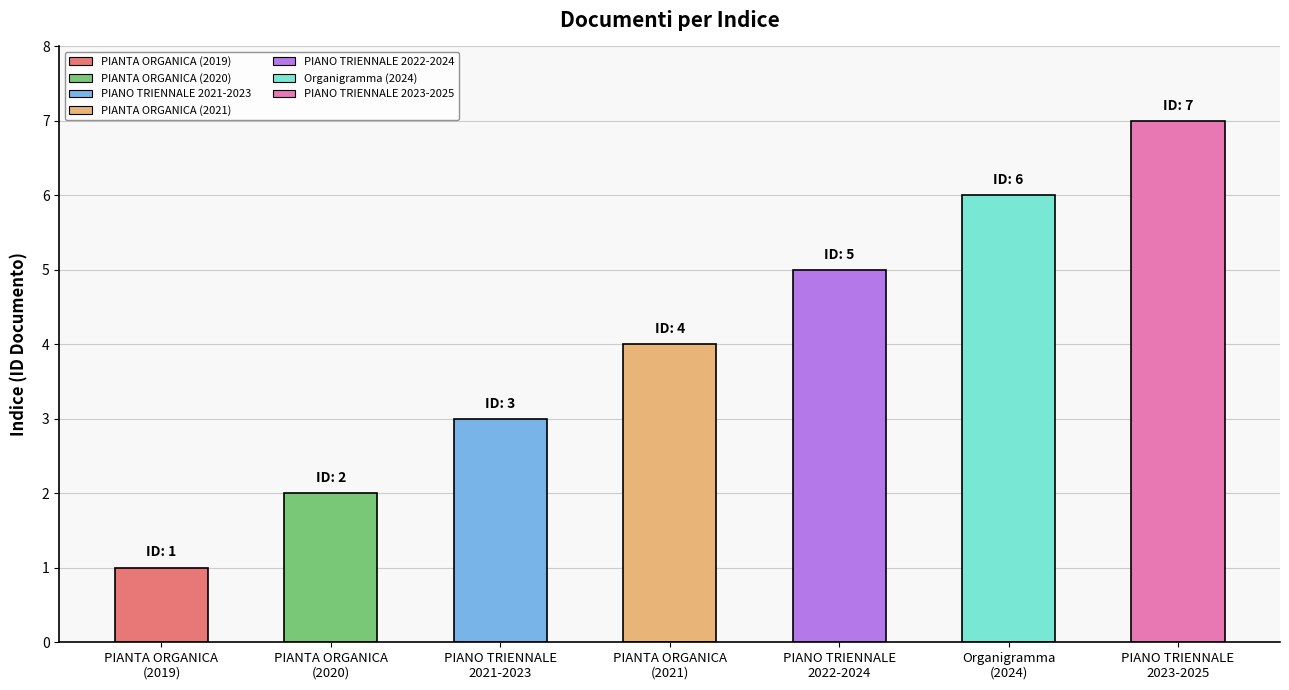

Rank the categories by value from highest to lowest.

PIANO TRIENNALE
2023-2025, Organigramma
(2024), PIANO TRIENNALE
2022-2024, PIANTA ORGANICA
(2021), PIANO TRIENNALE
2021-2023, PIANTA ORGANICA
(2020), PIANTA ORGANICA
(2019)